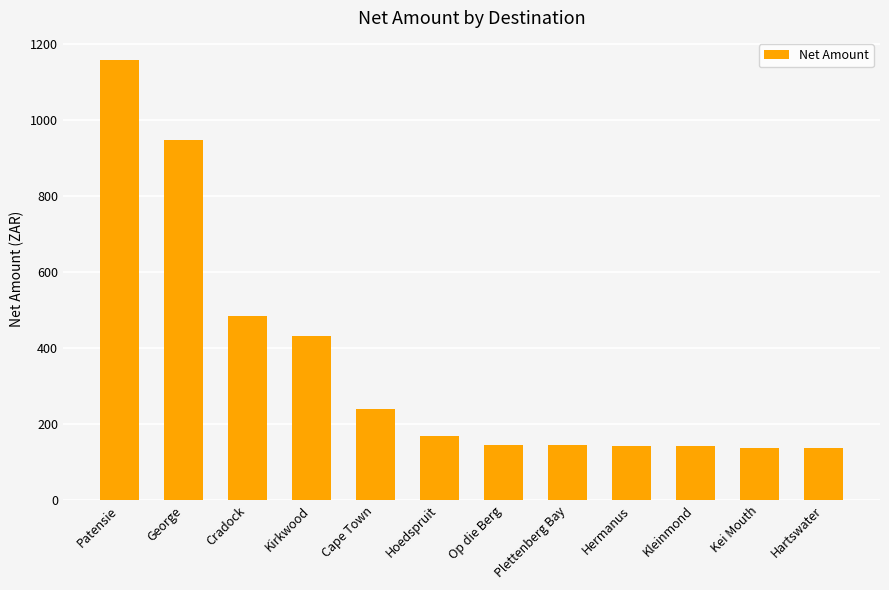

How many values are below 169?

6